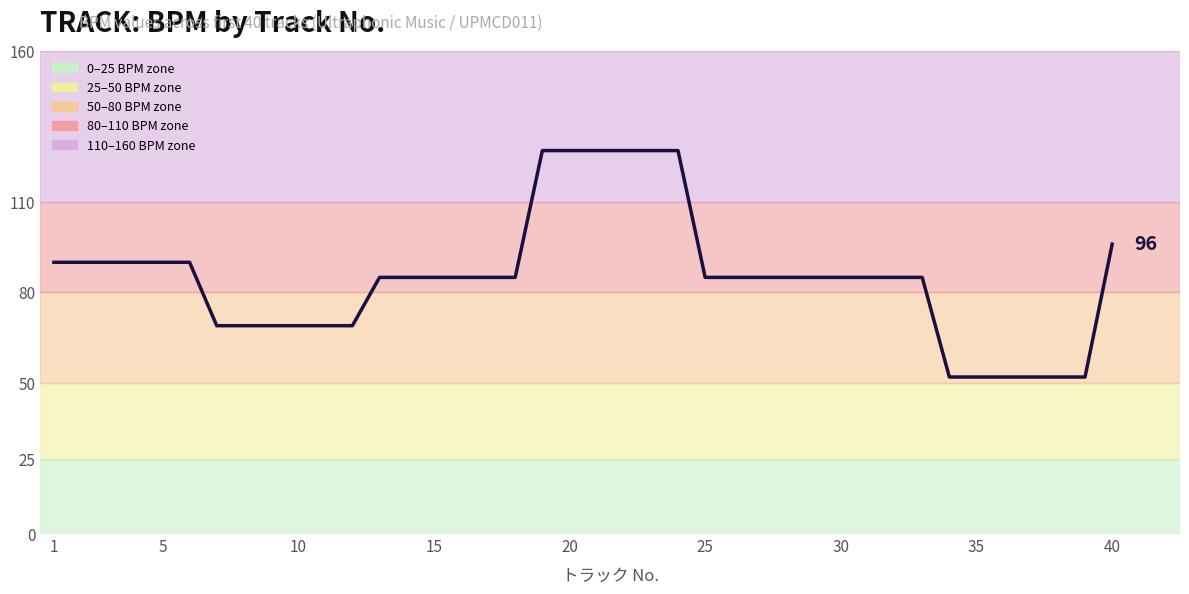

What is the maximum value shown in the chart?

127